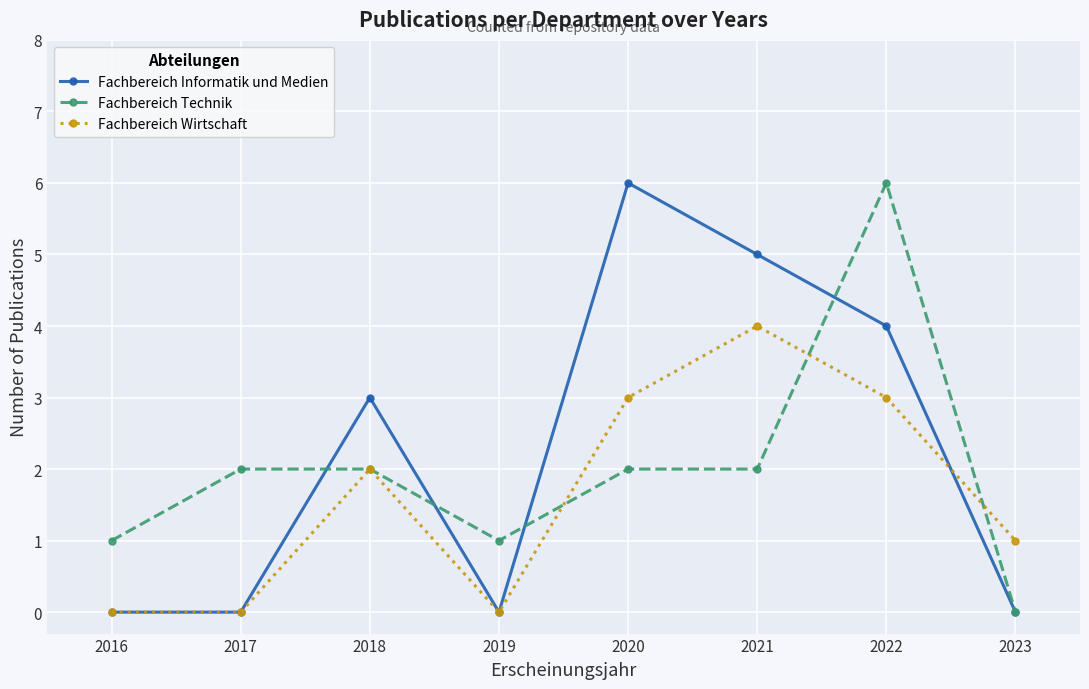

Which series has the widest spread of values?

Fachbereich Informatik und Medien